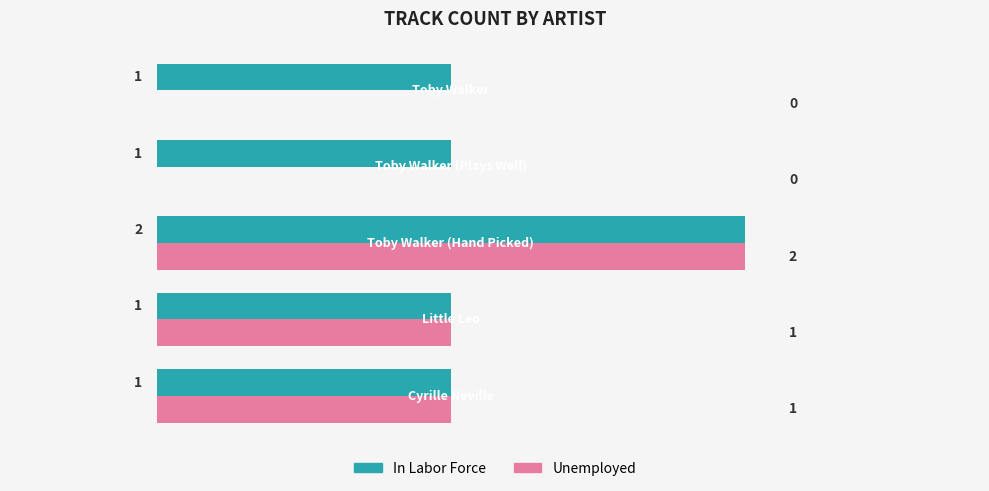

Which series has the largest total across all categories?

In Labor Force